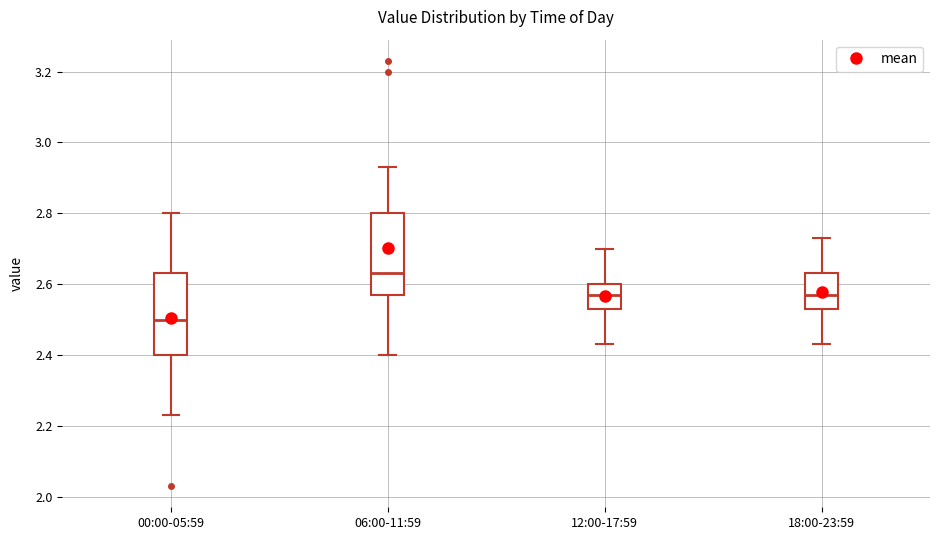

Reading left to right, read every box against the y-axis: the position of its median line, the range the box covers, and the ends of its whiskers. The values are not printed on the chart, so give them approximately, as read against the axis.

00:00-05:59: median 2.50, box 2.40 to 2.64, whiskers 2.24 to 2.80
06:00-11:59: median 2.64, box 2.58 to 2.80, whiskers 2.40 to 2.94
12:00-17:59: median 2.58, box 2.54 to 2.60, whiskers 2.44 to 2.70
18:00-23:59: median 2.58, box 2.54 to 2.64, whiskers 2.44 to 2.74